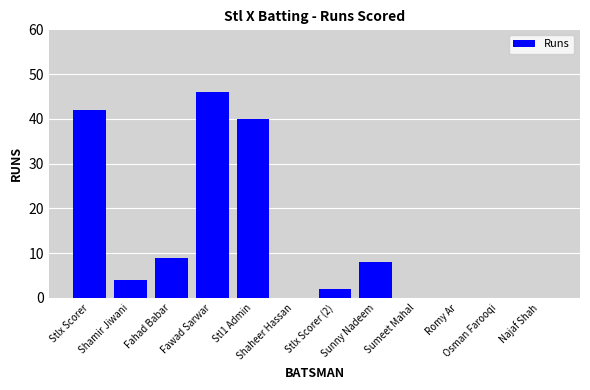

What is the sum of the values at Shaheer Hassan and Fahad Babar?

9